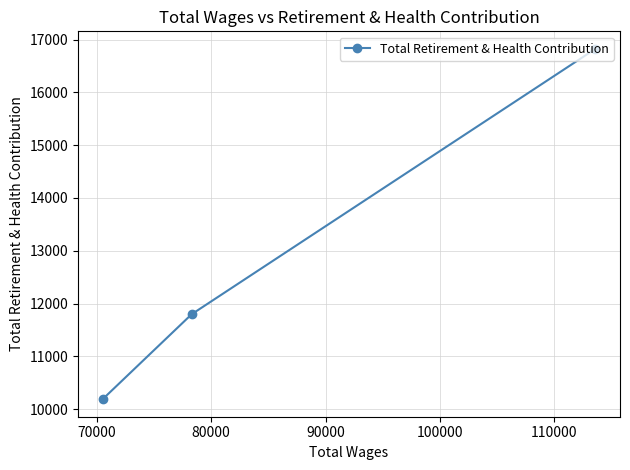

Reading left to right, what are all the values shown in this chart?

10187	11797	16826